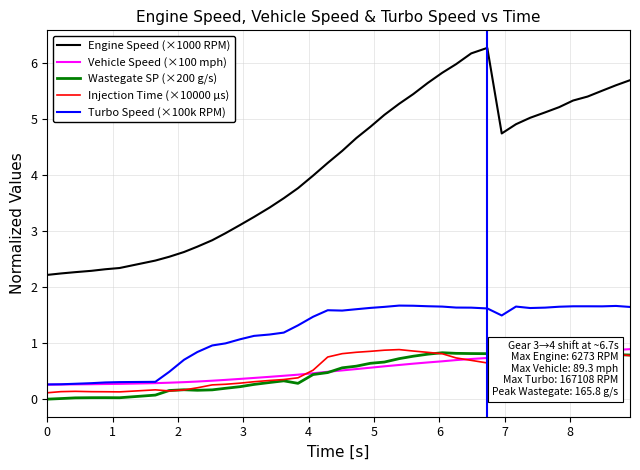

What is the maximum value for Injection Time (×10000 µs)?

0.9